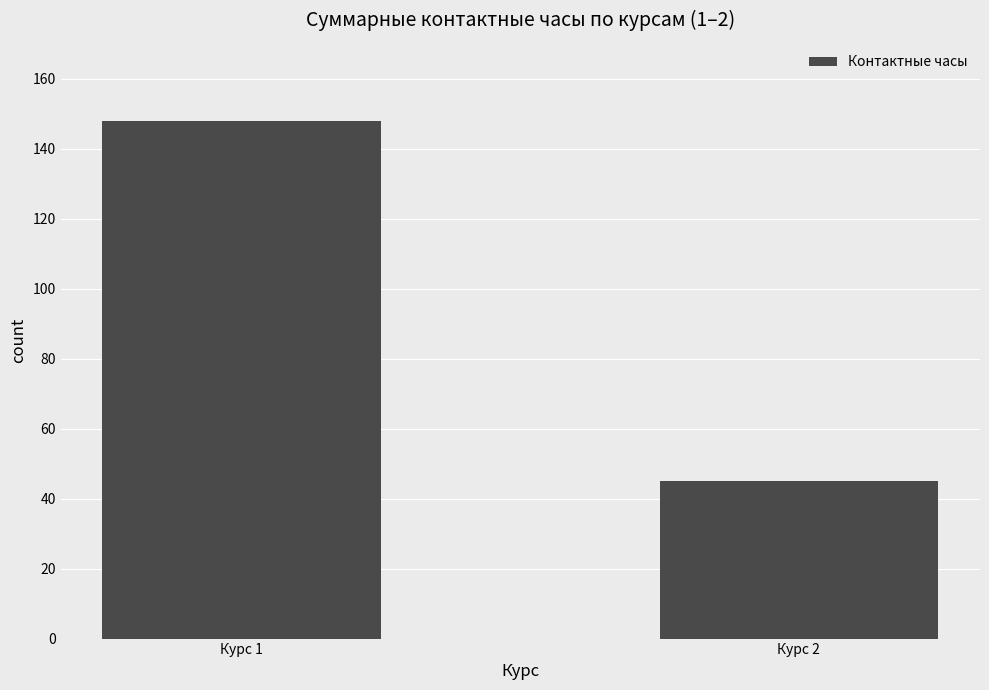

List the labels in order of value, largest first.

Курс 1, Курс 2